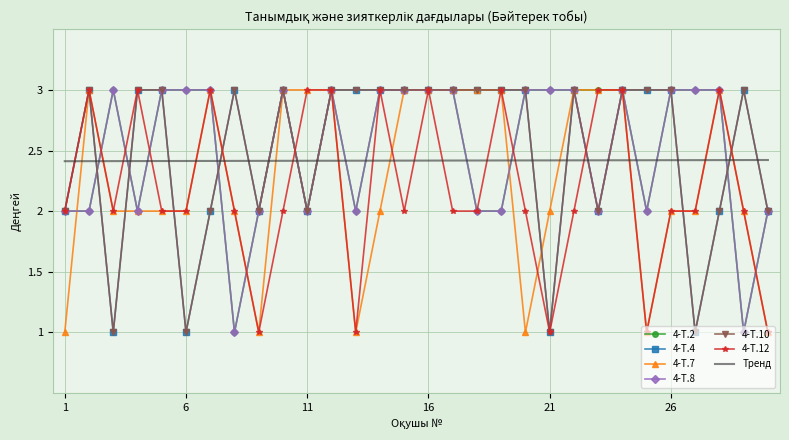

At which category does 4-Т.8 reach its first local peak?

3